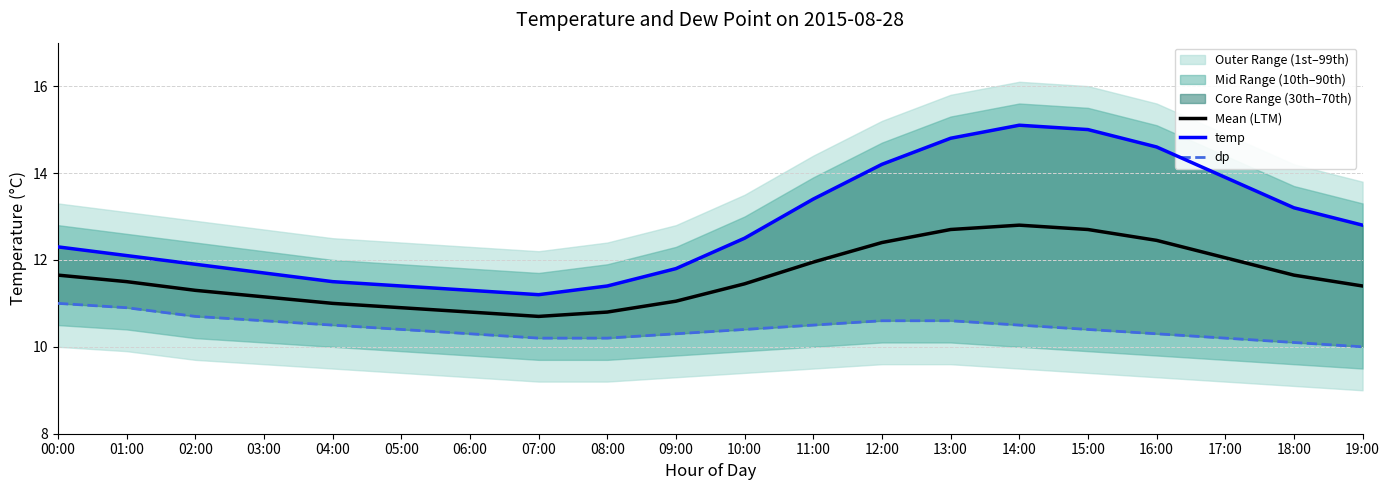

What is the label of the 9th point from the left?

08:00